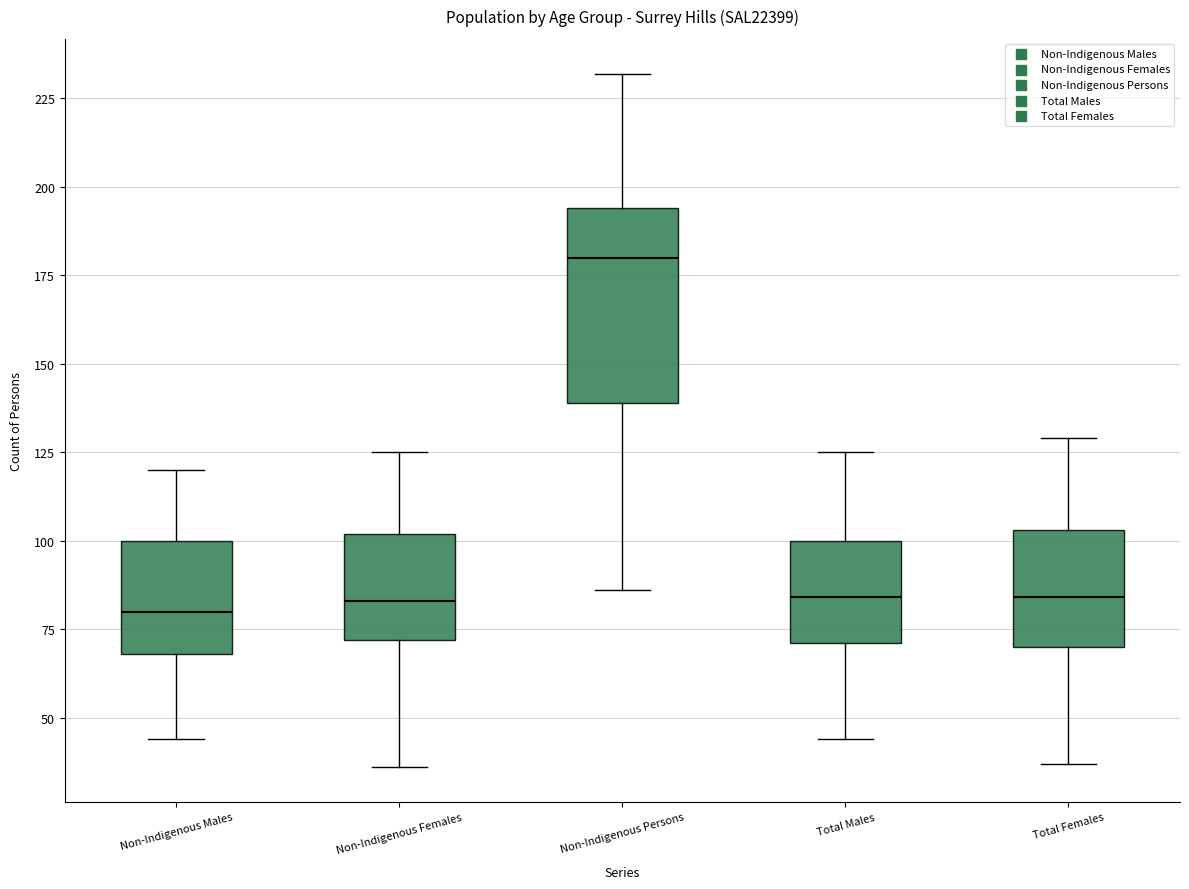

Comparing the boxes themselves (not the whiskers), which one is the tallest?

Non-Indigenous Persons